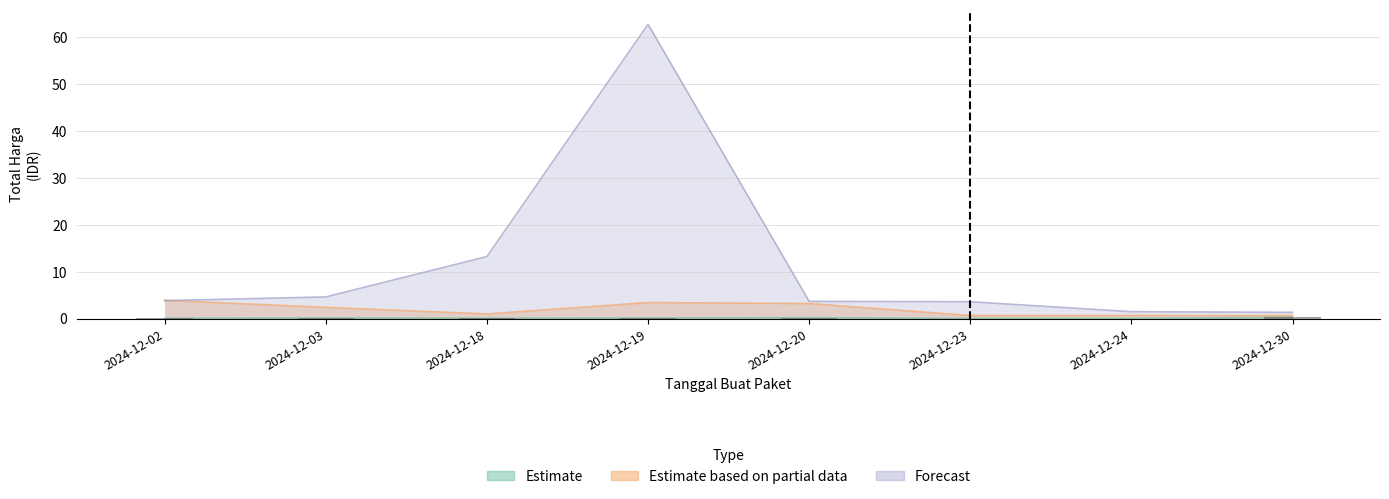

What is the difference between the highest and lowest values at 2024-12-03?

4.5